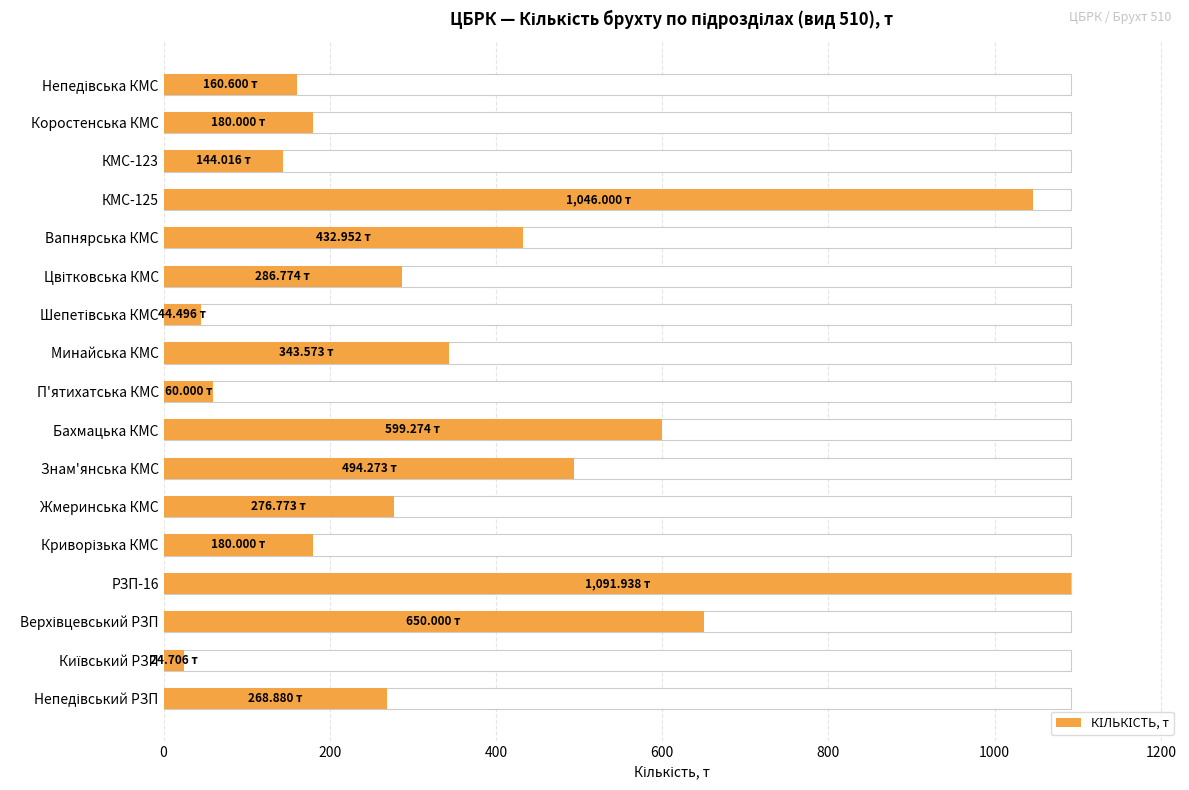

What is the value of the 15th bar from the left?

650.0